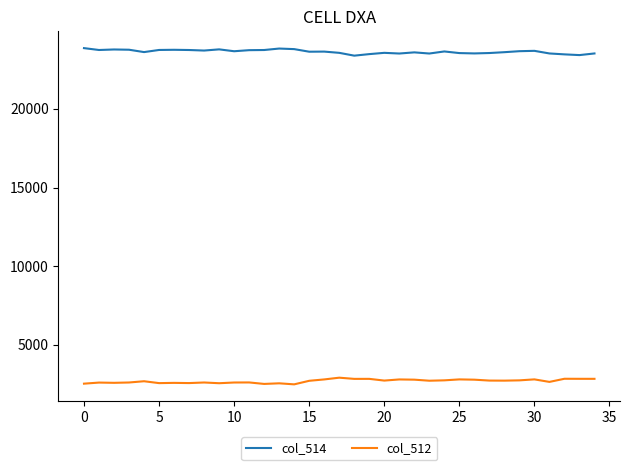

What is the maximum value shown in the chart?

23866